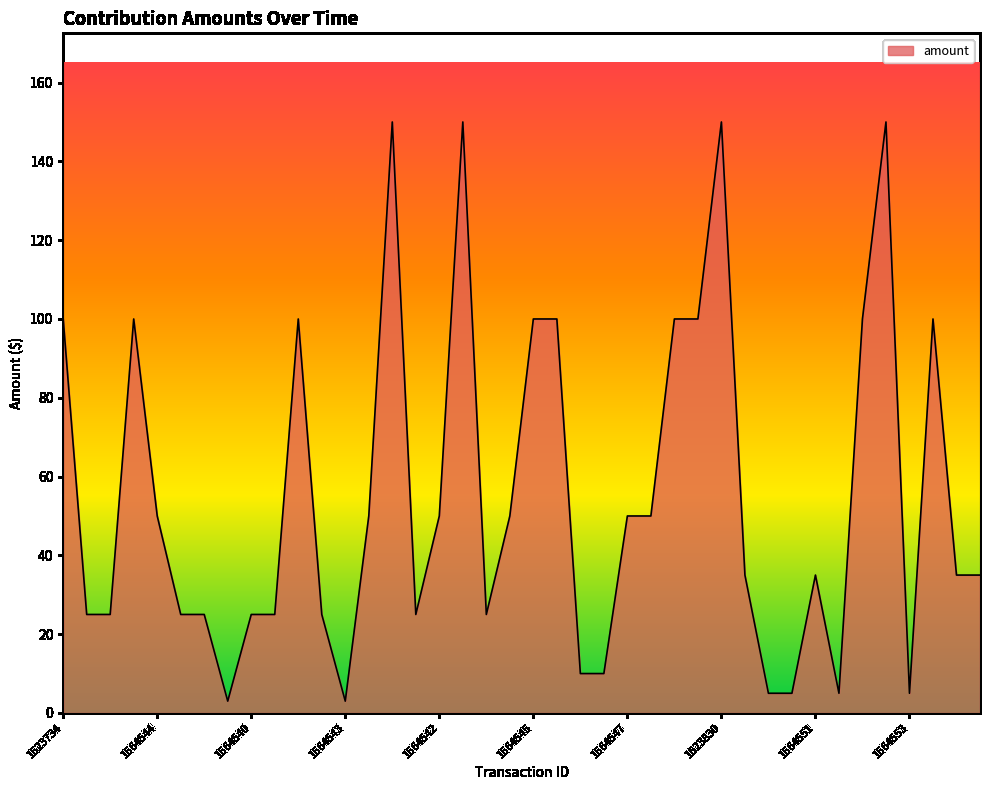

What is the greatest value displayed?

150